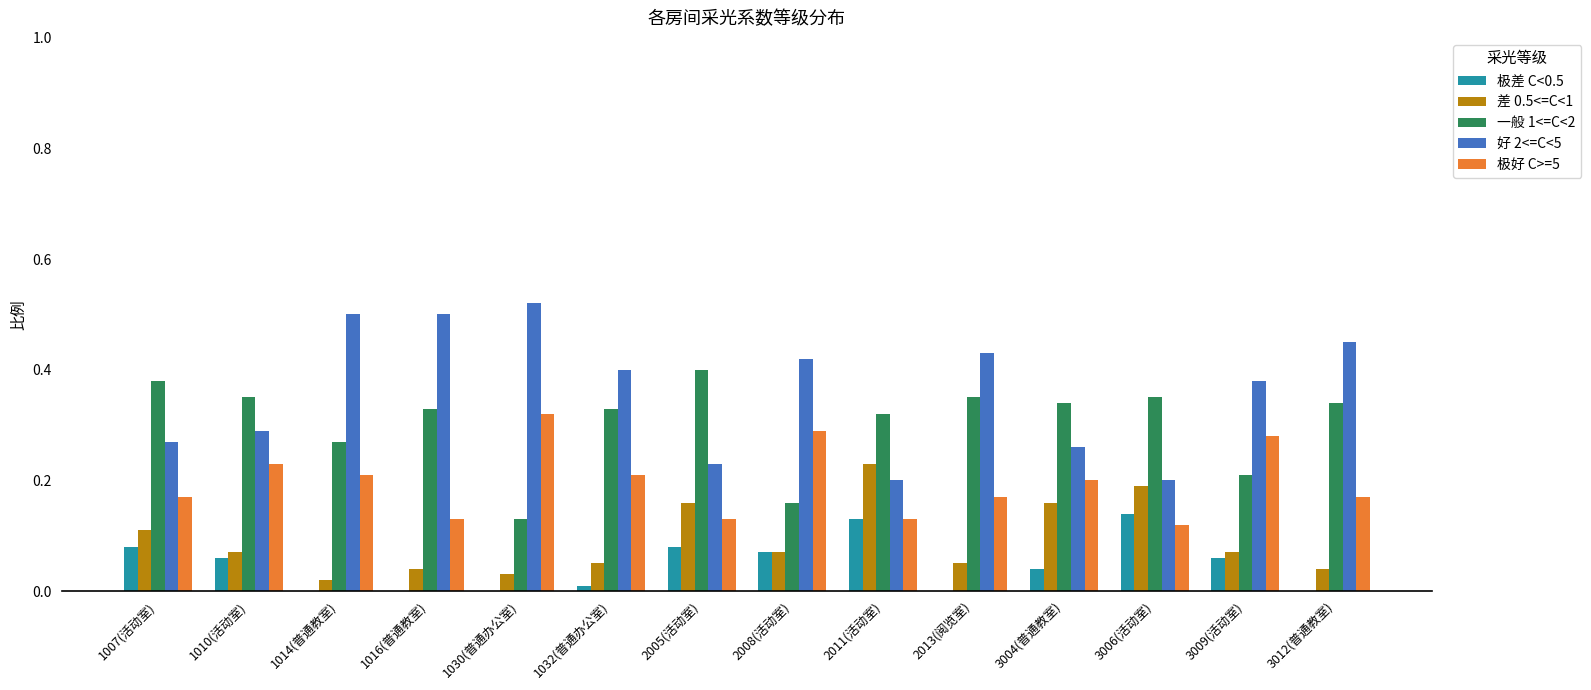

Which category has the highest value in the 一般 1<=C<2 series?

2005(活动室)